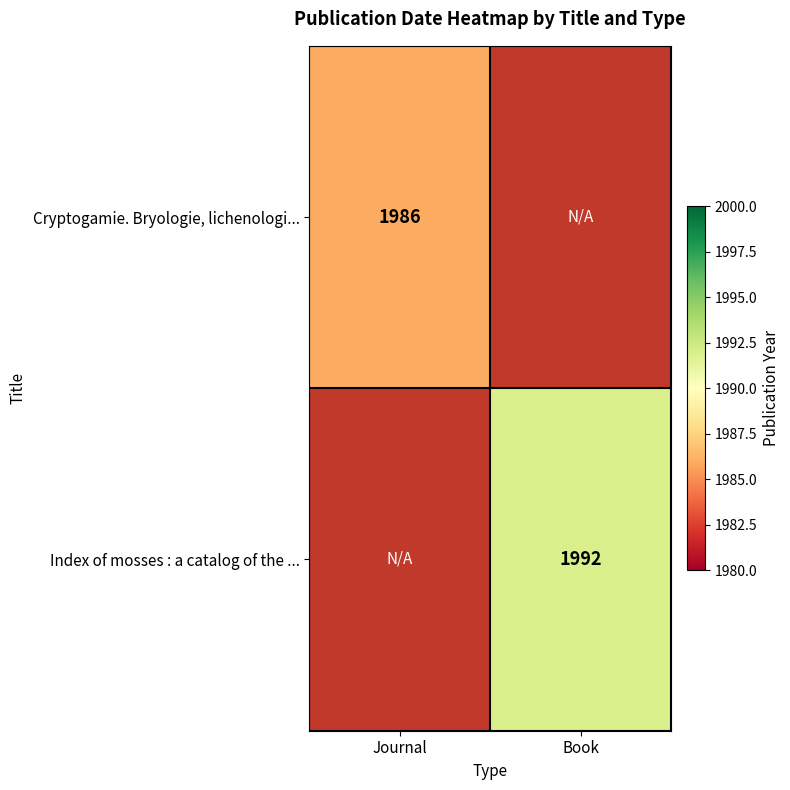

Is it true that Cryptogamie. Bryologie, lichenologi... equals 1986 at Journal?

True